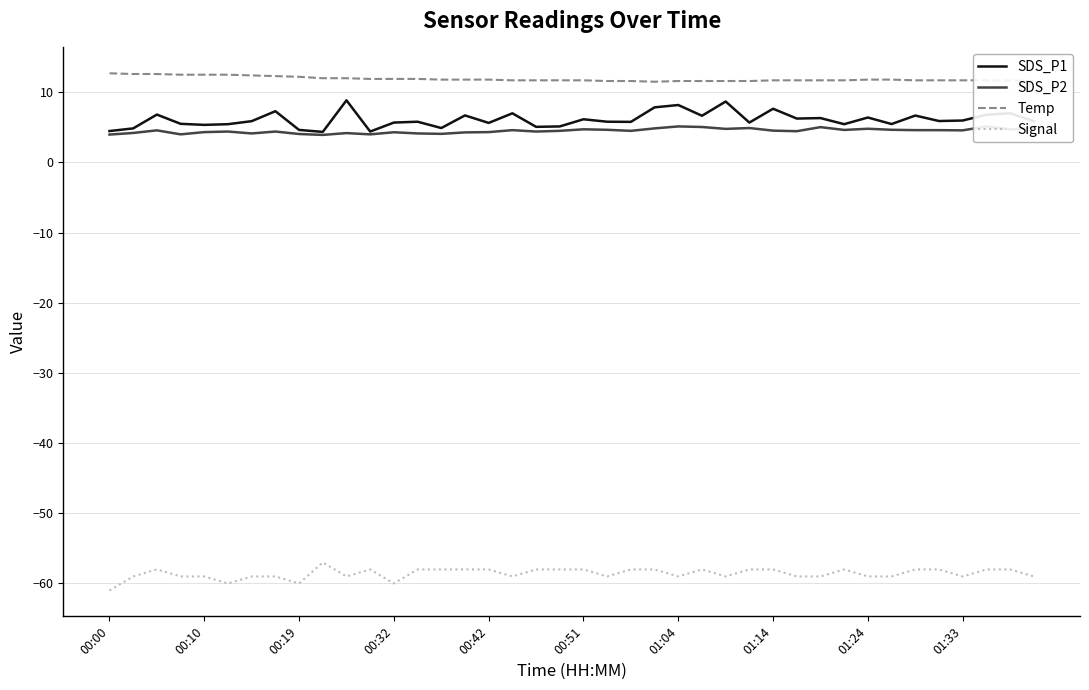

What are all the series names shown in the legend?

SDS_P1, SDS_P2, Temp, Signal